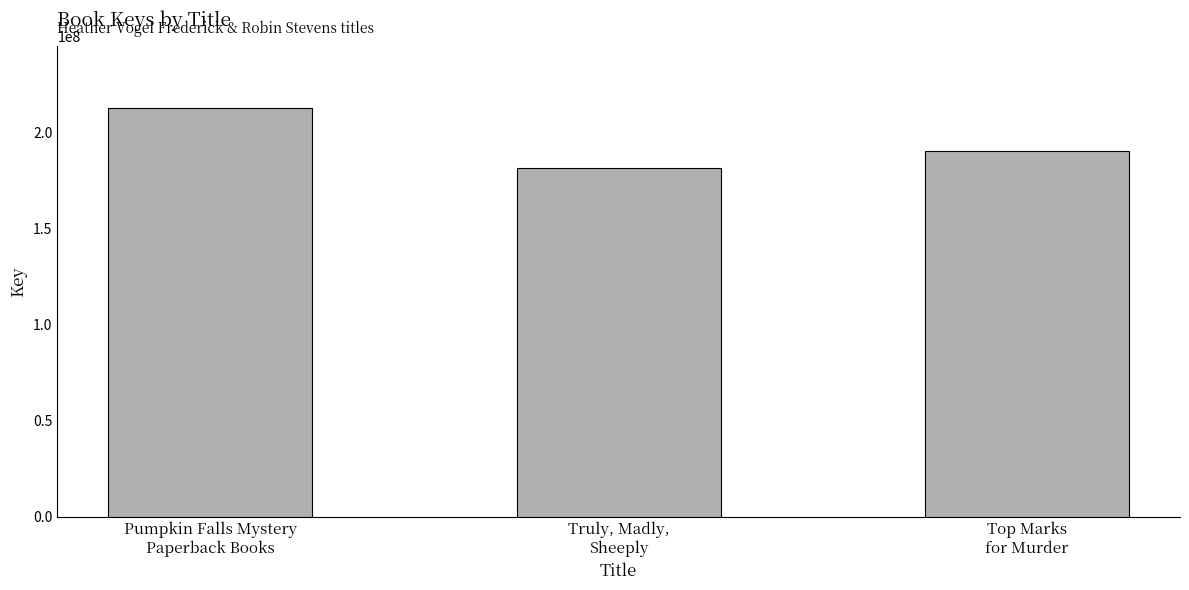

What is the sum of the values at Top Marks
for Murder and Truly, Madly,
Sheeply?

372518430